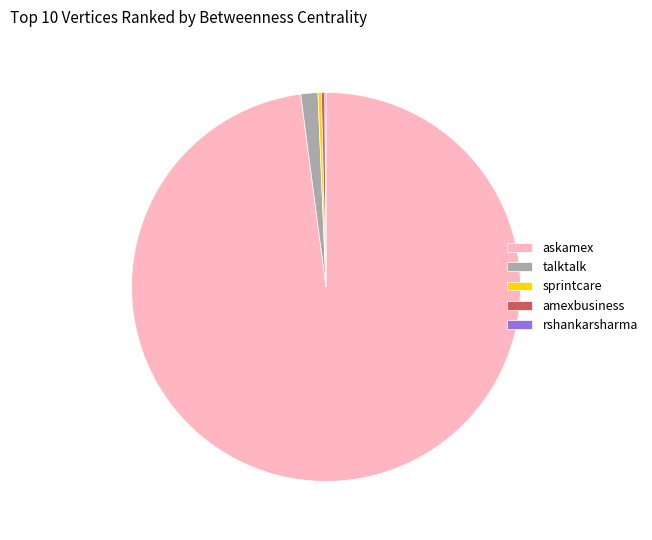

Do talktalk and askamex together represent more than half of the pie?

Yes